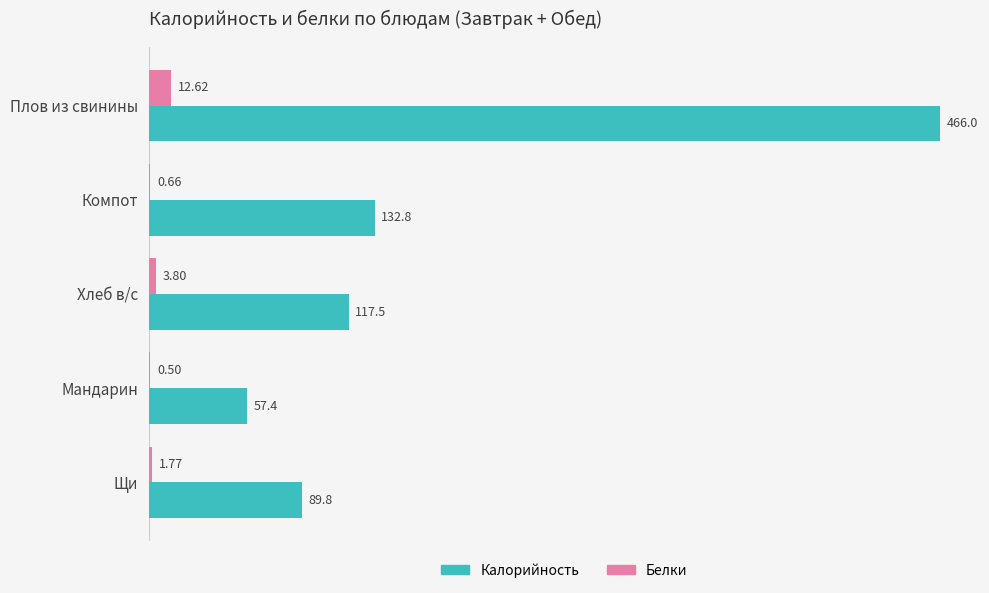

What is the total value across all series at Хлеб в/с?

121.3